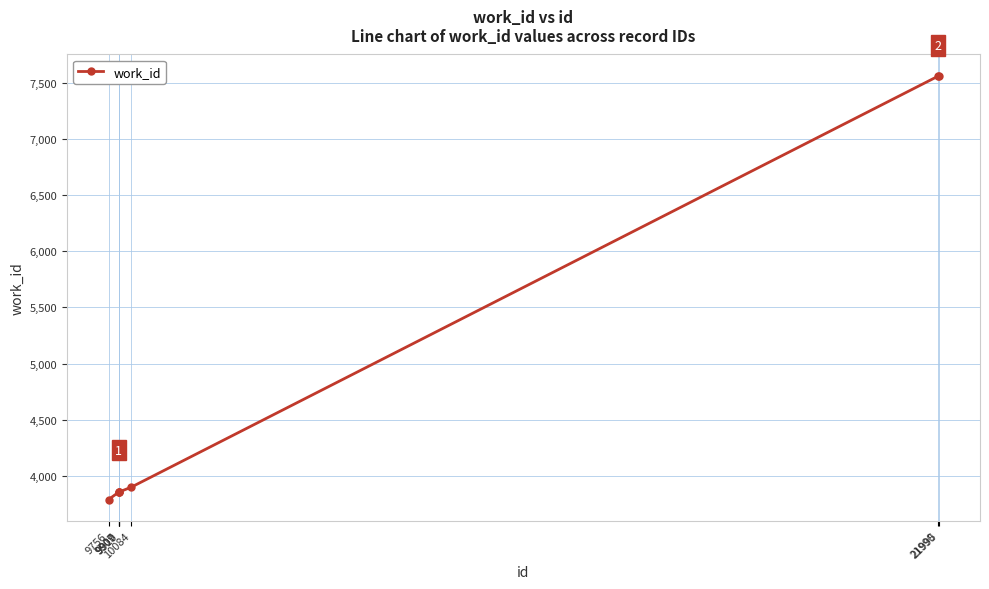

True or false: the data shows 3858 at 9909.

True